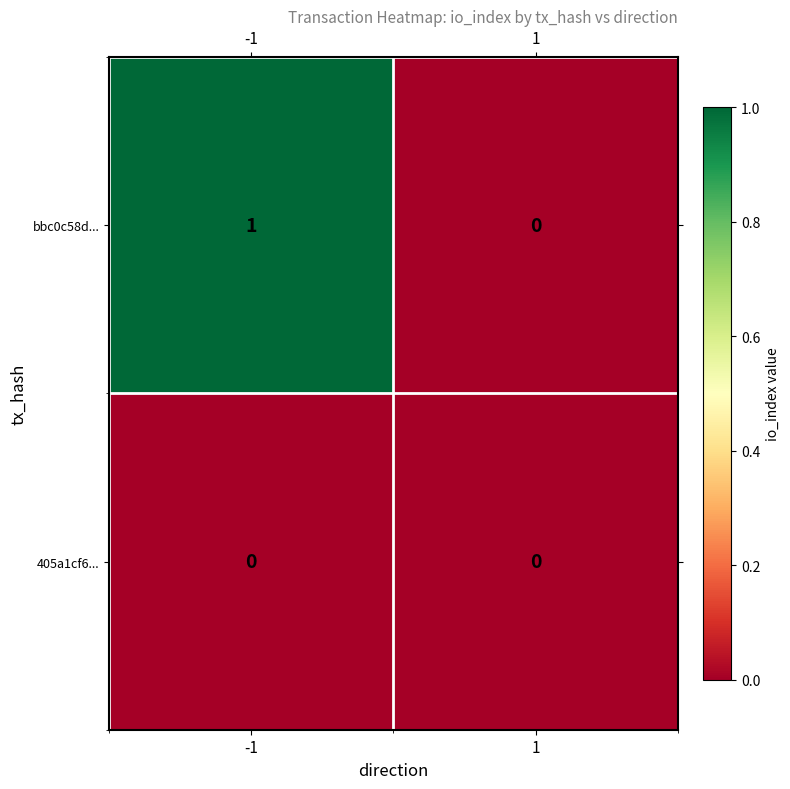

Between -1 and 1, which series saw the biggest shift?

bbc0c58d...